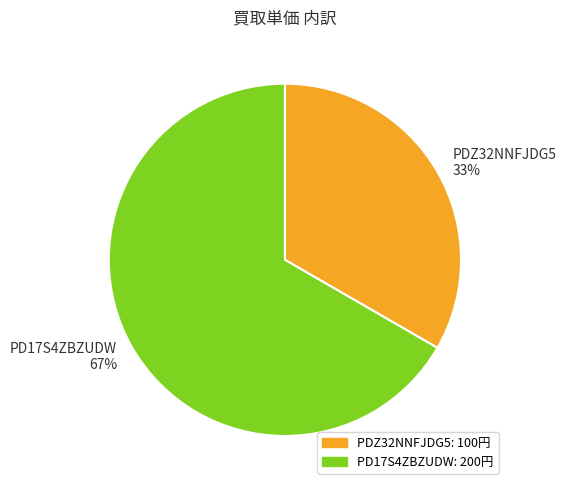

To the nearest percent, what is the combined percentage of PDZ32NNFJDG5 and PD17S4ZBZUDW?

100%